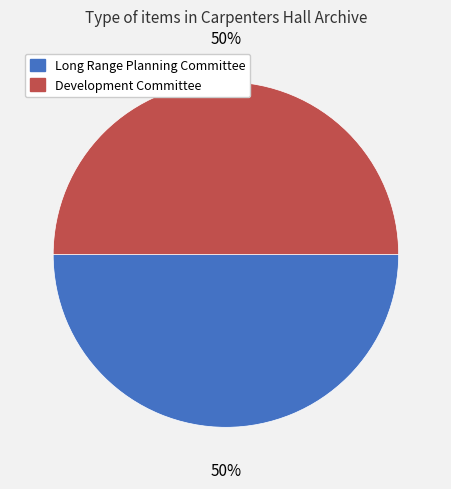

Is it true that Development Committee is 50% of the pie?

True